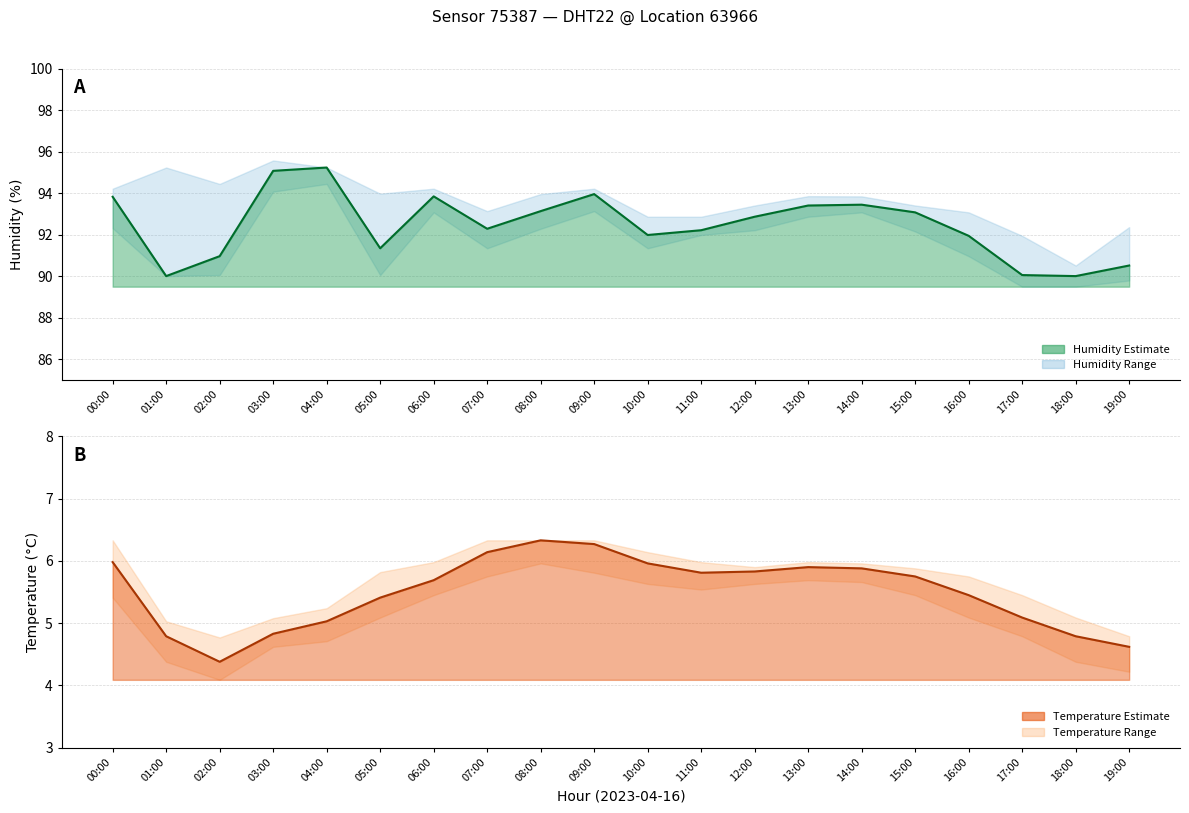

What is the label of the 18th point from the left?

17:00